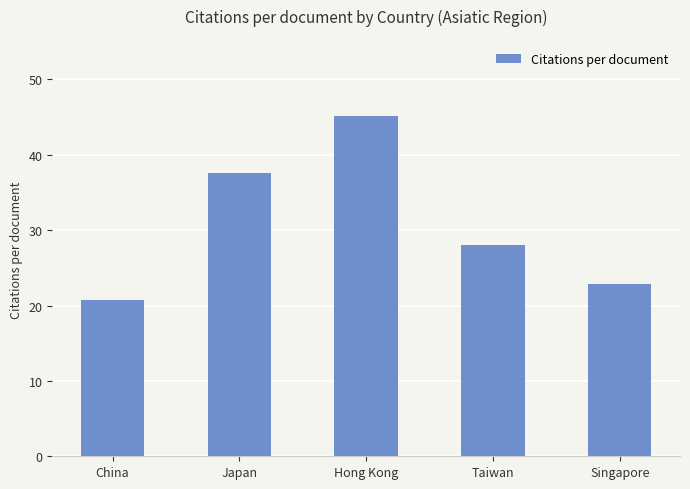

Is it true that the value at Taiwan is 11.0?

False